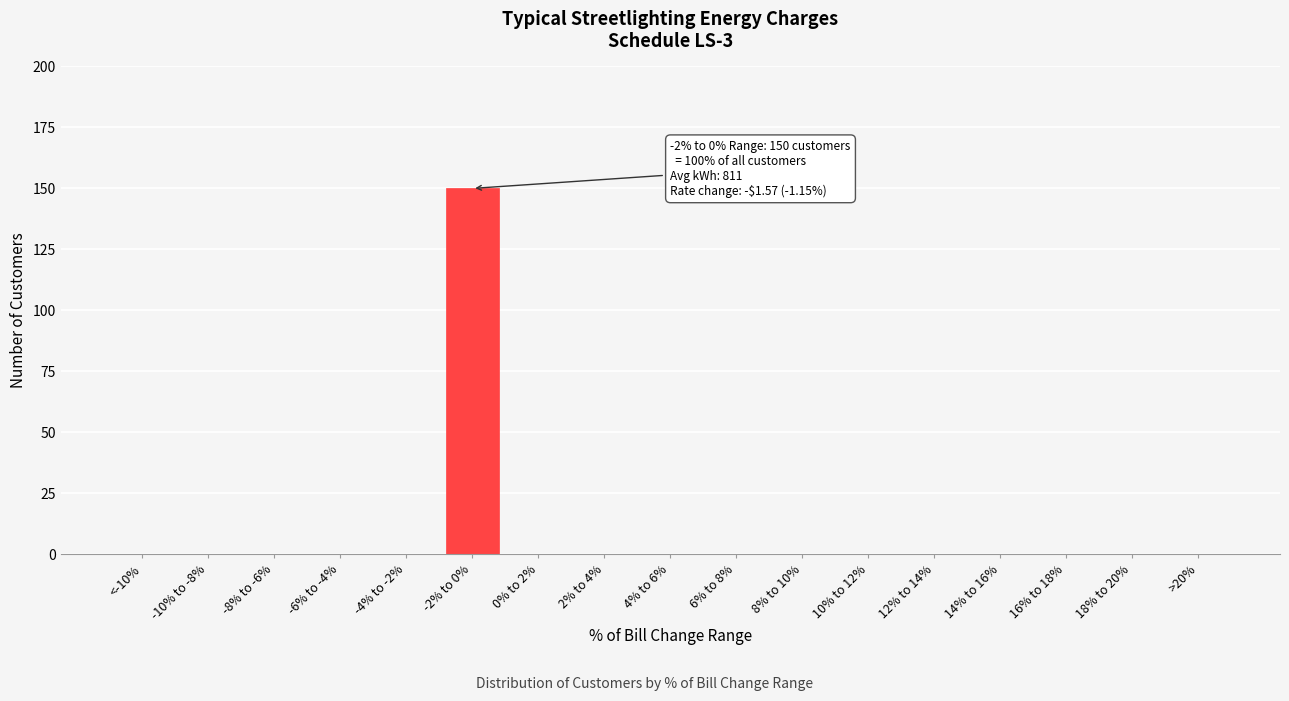

Reading left to right, list all the values displayed in this chart.

<-10%=0	-10% to -8%=0	-8% to -6%=0	-6% to -4%=0	-4% to -2%=0	-2% to 0%=150	0% to 2%=0	2% to 4%=0	4% to 6%=0	6% to 8%=0	8% to 10%=0	10% to 12%=0	12% to 14%=0	14% to 16%=0	16% to 18%=0	18% to 20%=0	>20%=0